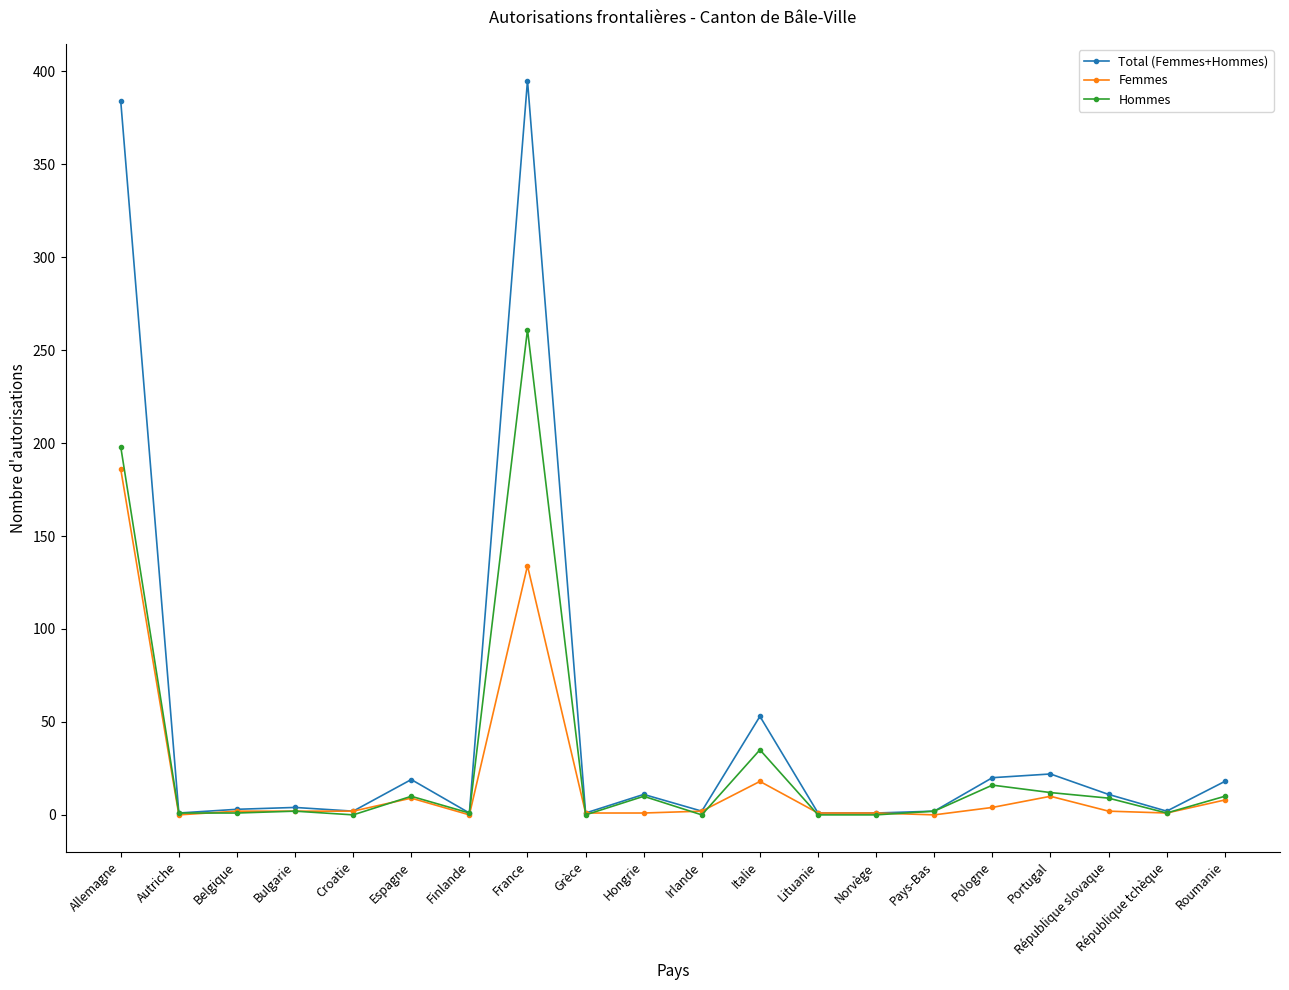

At France, list the series in order from smallest to largest.

Femmes, Hommes, Total (Femmes+Hommes)